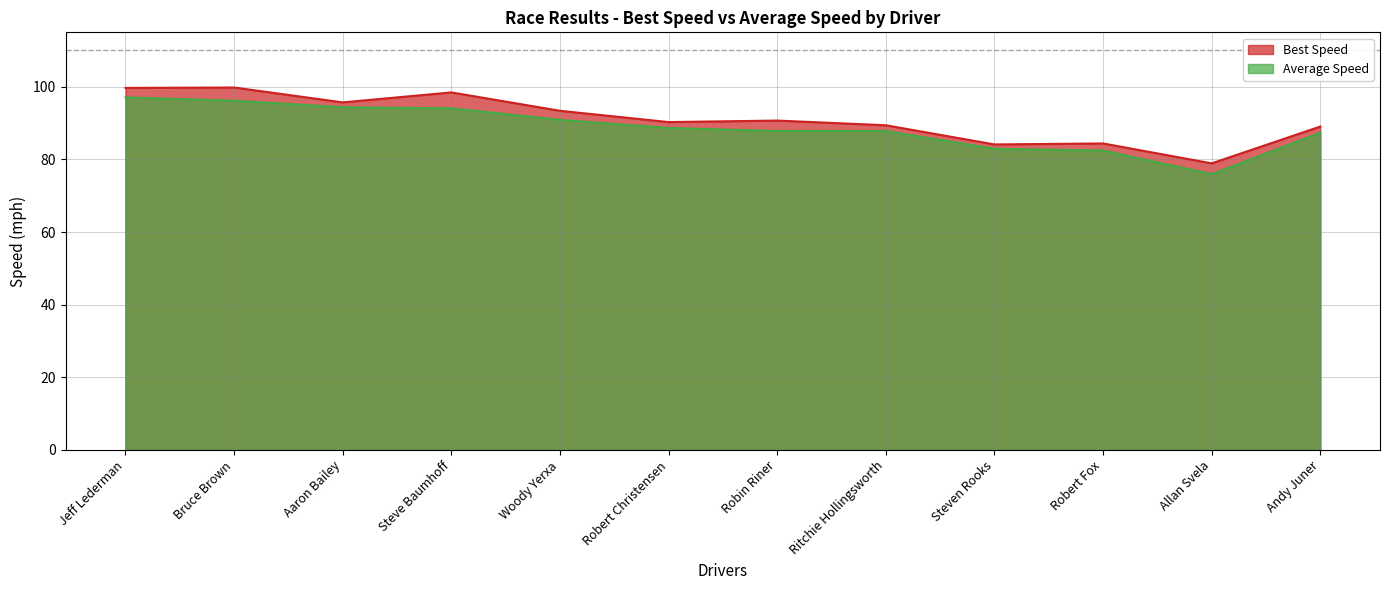

Reading left to right, list all the values displayed in this chart.

Best Speed: 99.7	99.8	95.7	98.5	93.4	90.3	90.7	89.4	84.1	84.4	78.9	89.0
Average Speed: 97.1	96.2	94.4	94.1	90.9	88.7	87.8	87.8	82.9	82.4	75.9	87.3